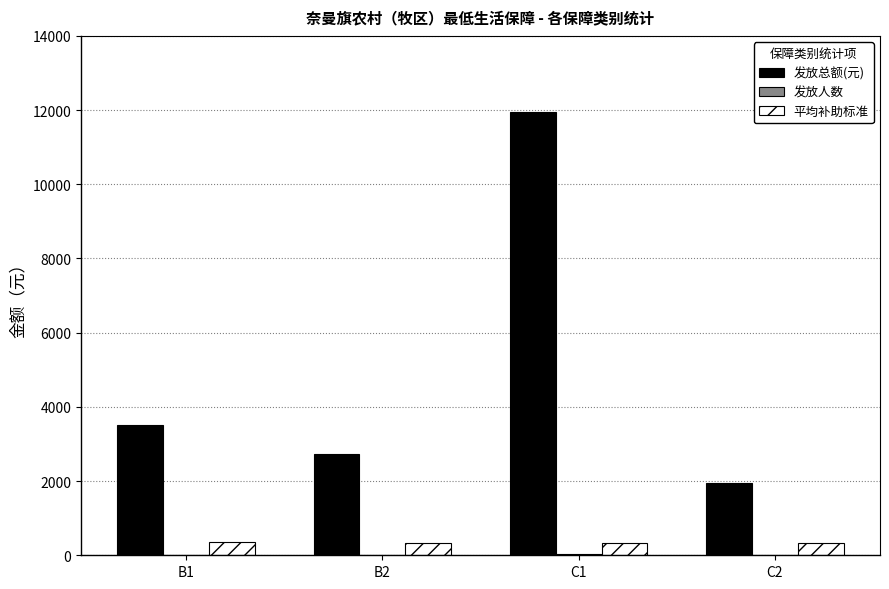

Between C1 and C2, which series saw the biggest shift?

发放总额(元)